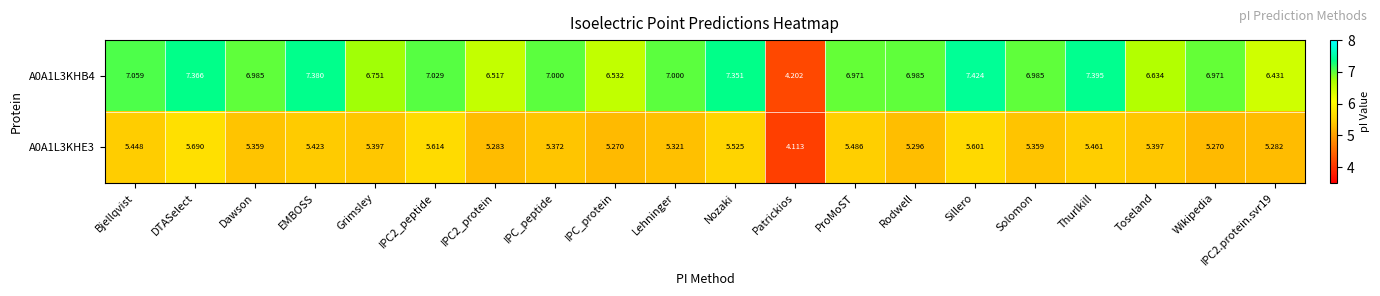

Is the value of A0A1L3KHB4 at Dawson greater than the value of A0A1L3KHE3 at Patrickios?

Yes